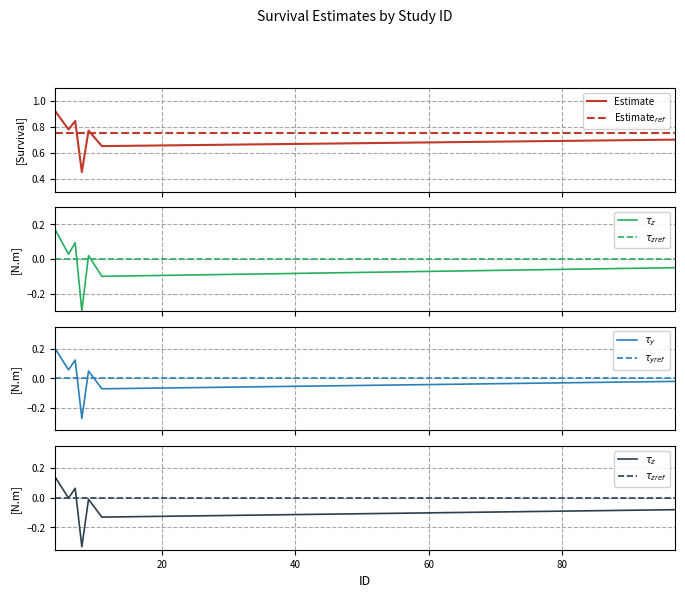

True or false: Estimate$_{ref}$ and $\tau_y$ cross at least once.

False